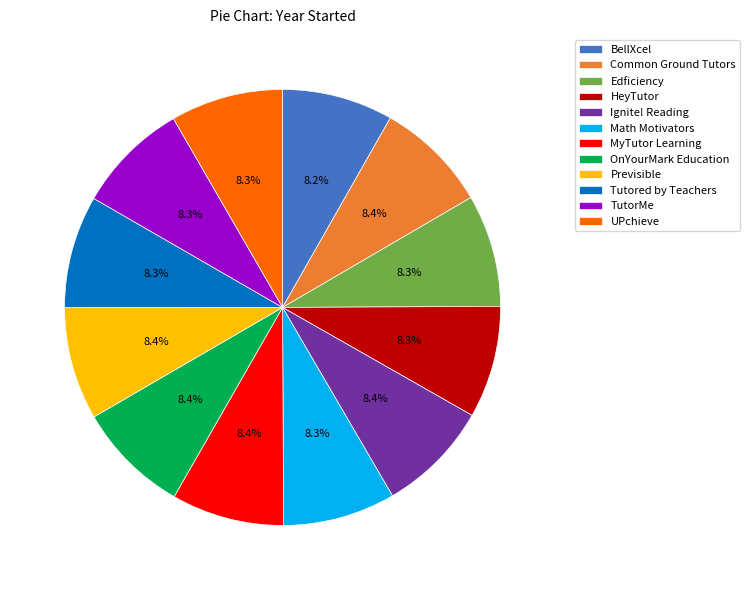

Count the number of slices in the pie.

12